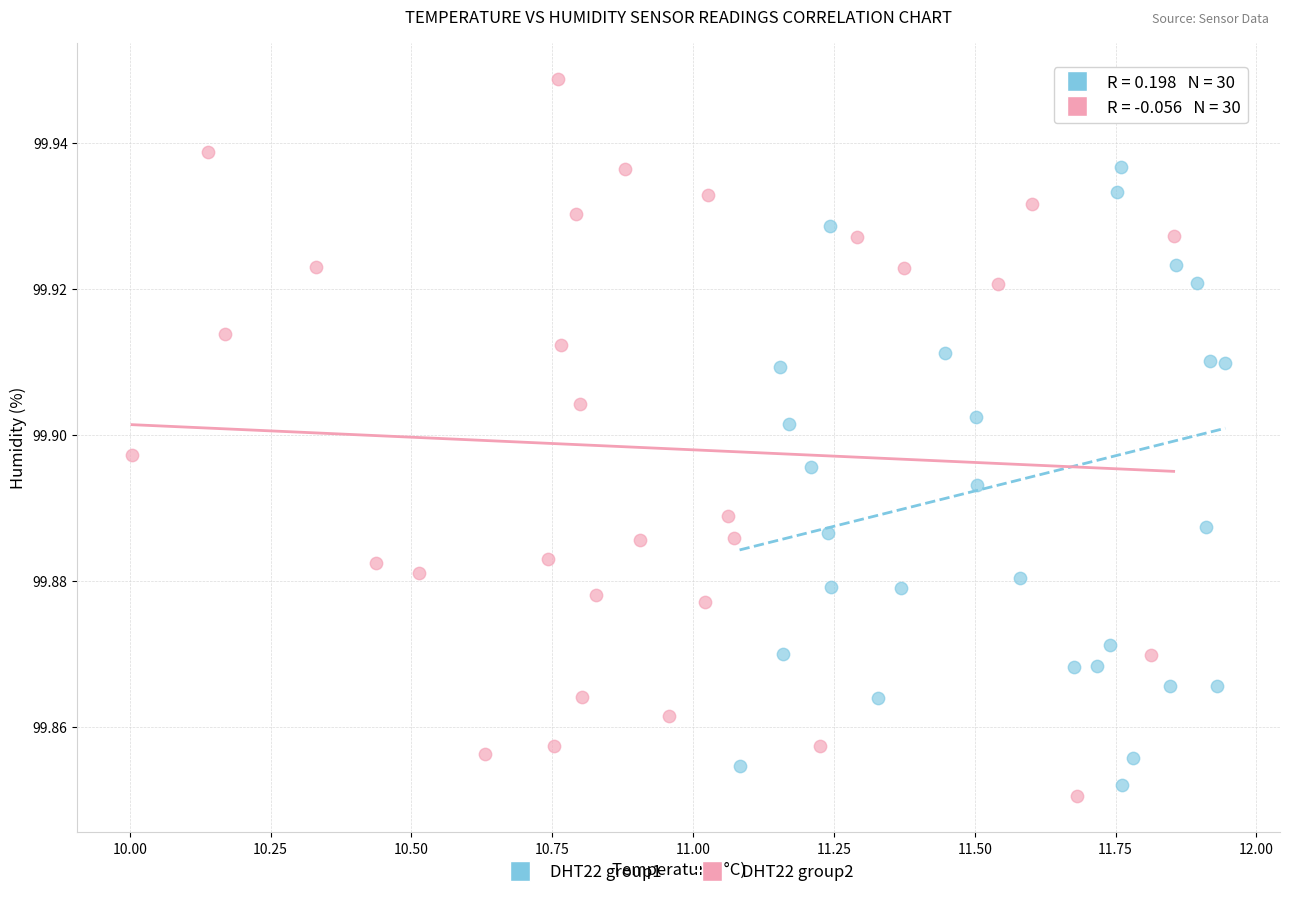

Which series reaches the maximum Y coordinate?

DHT22 group2